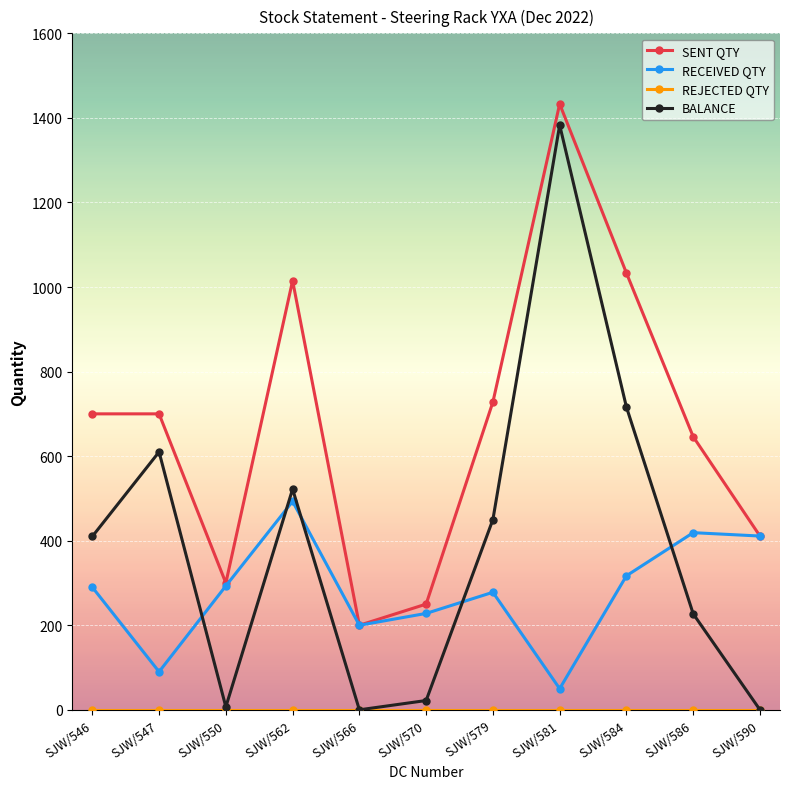

What is the greatest value displayed?

1433